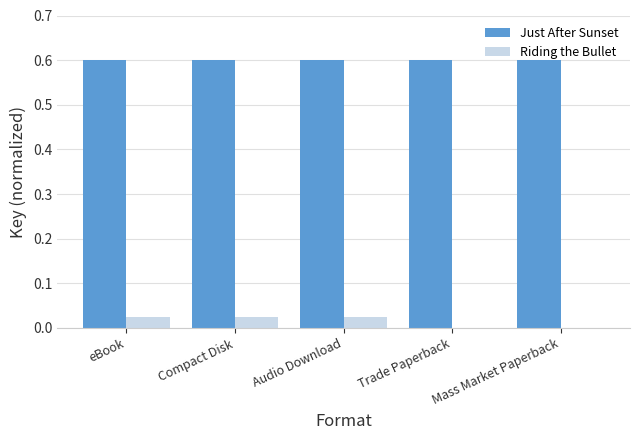

The value of Riding the Bullet at Trade Paperback is 0.0. True or false?

True